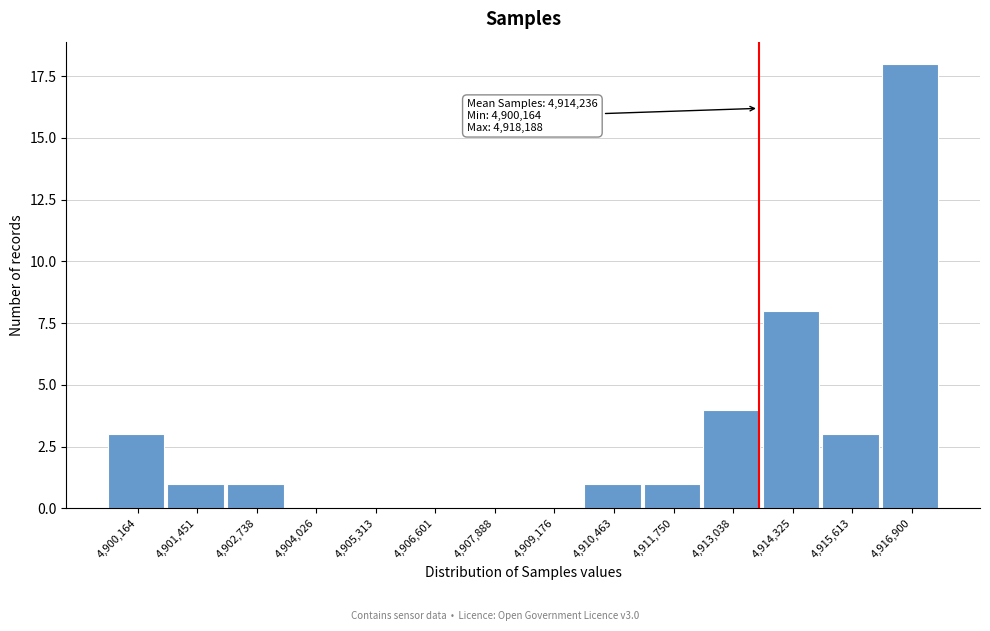

Reading right to left, what are all the values shown in this chart?

4,916,900=18	4,915,613=3	4,914,325=8	4,913,038=4	4,911,750=1	4,910,463=1	4,909,176=0	4,907,888=0	4,906,601=0	4,905,313=0	4,904,026=0	4,902,738=1	4,901,451=1	4,900,164=3